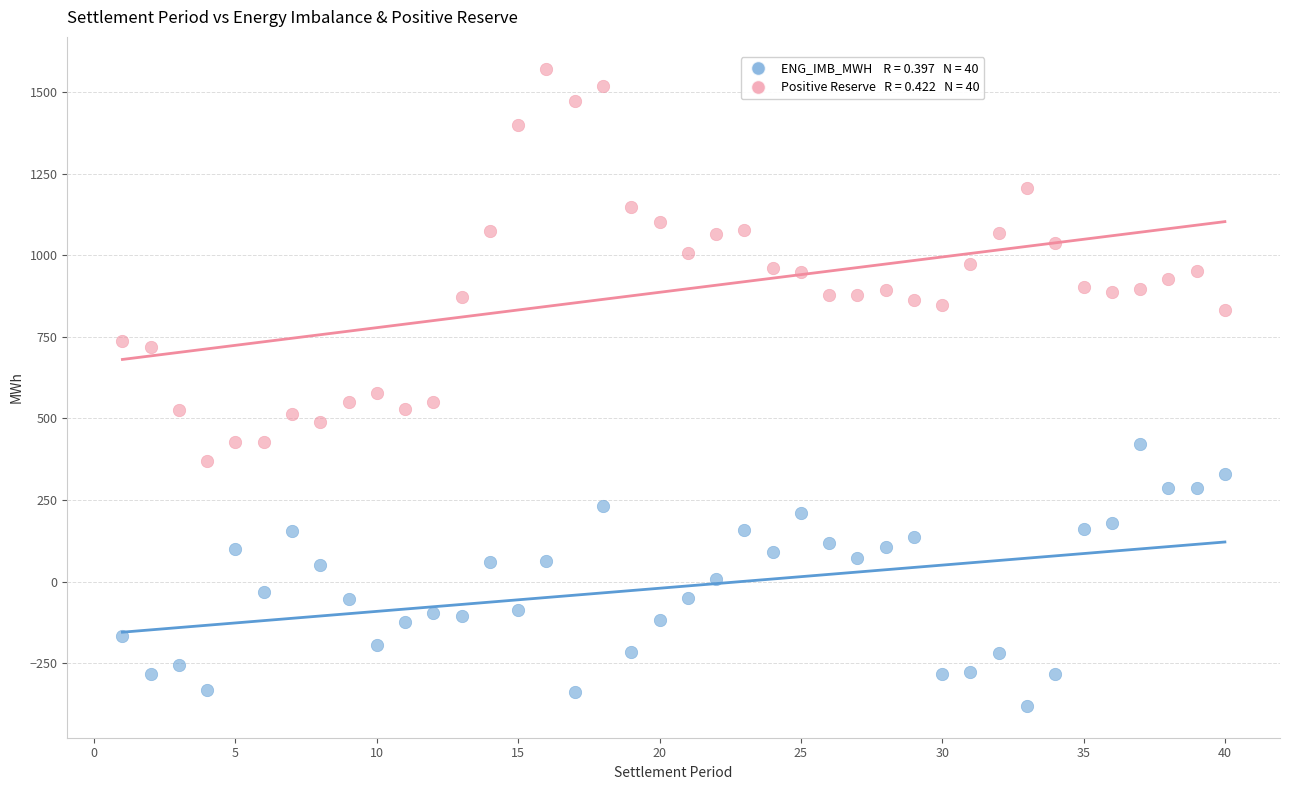

Across all data points, what is the range of Y values (max minus min)?

1952.9